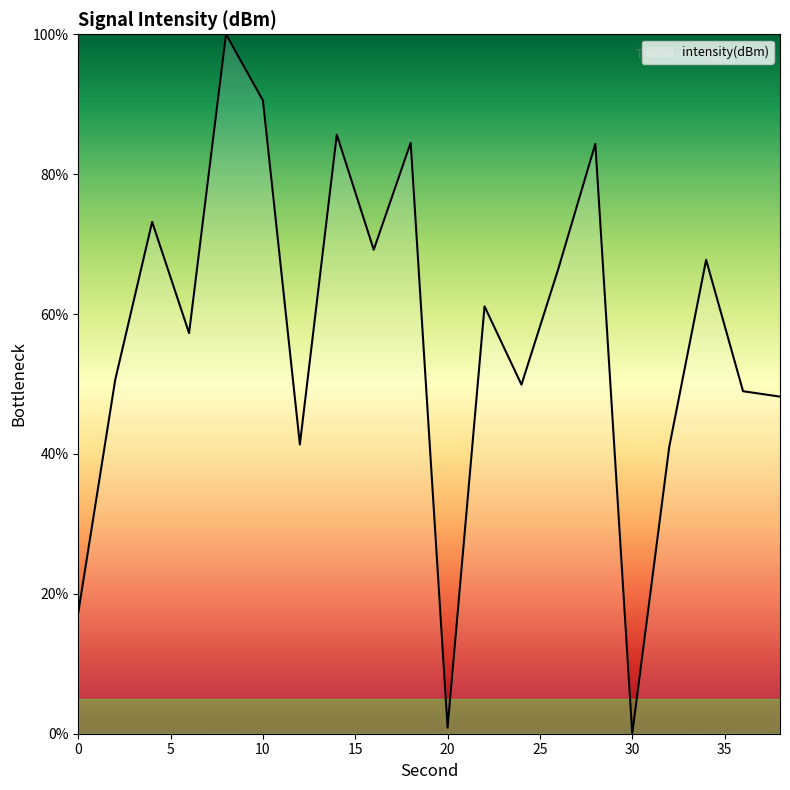

What is the greatest value displayed?

100.0